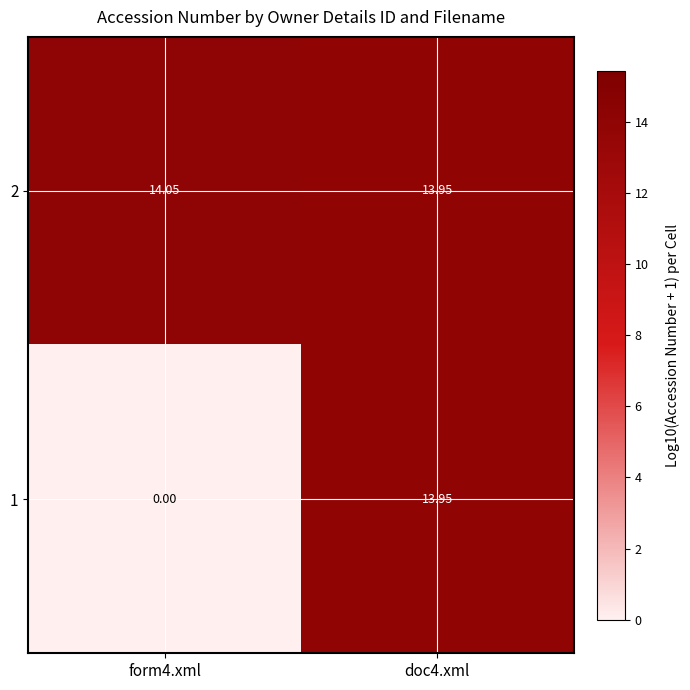

List the series in order of their peak value, lowest first.

1, 2